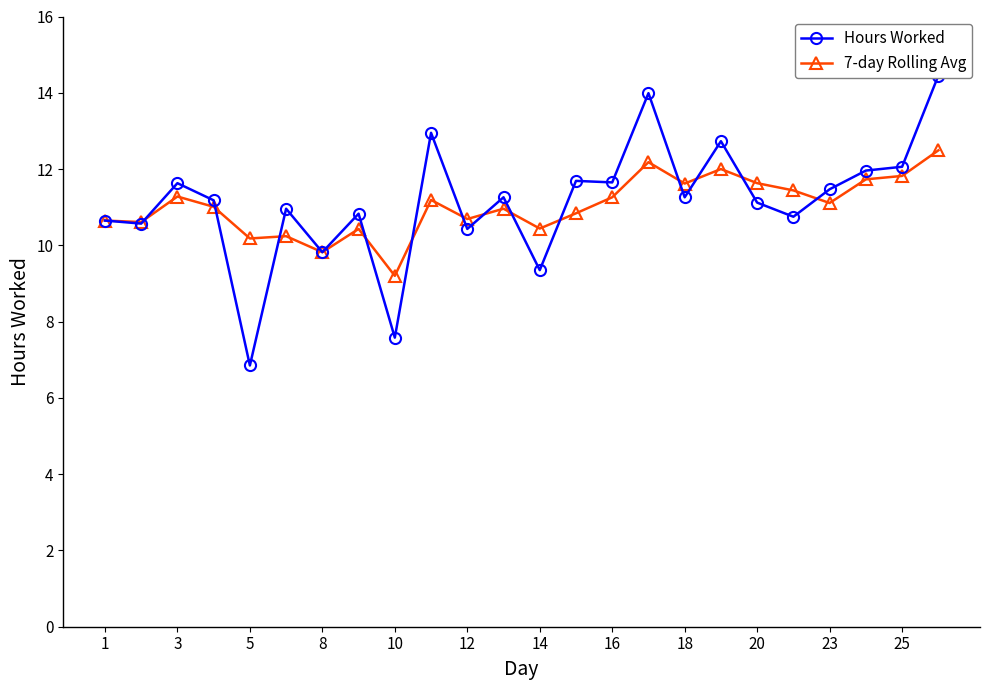

At how many categories does at least one series exceed 14?

1